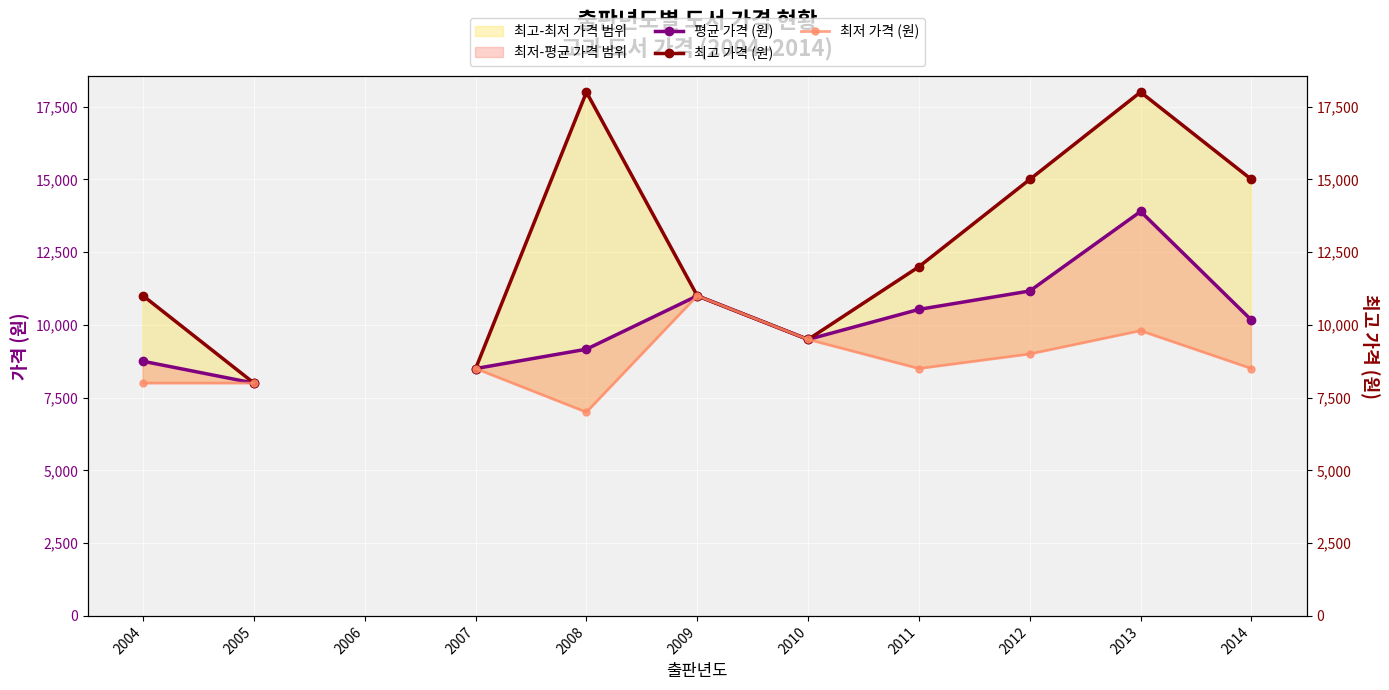

True or false: 평균 가격 (원) and 최고 가격 (원) intersect in this chart.

False